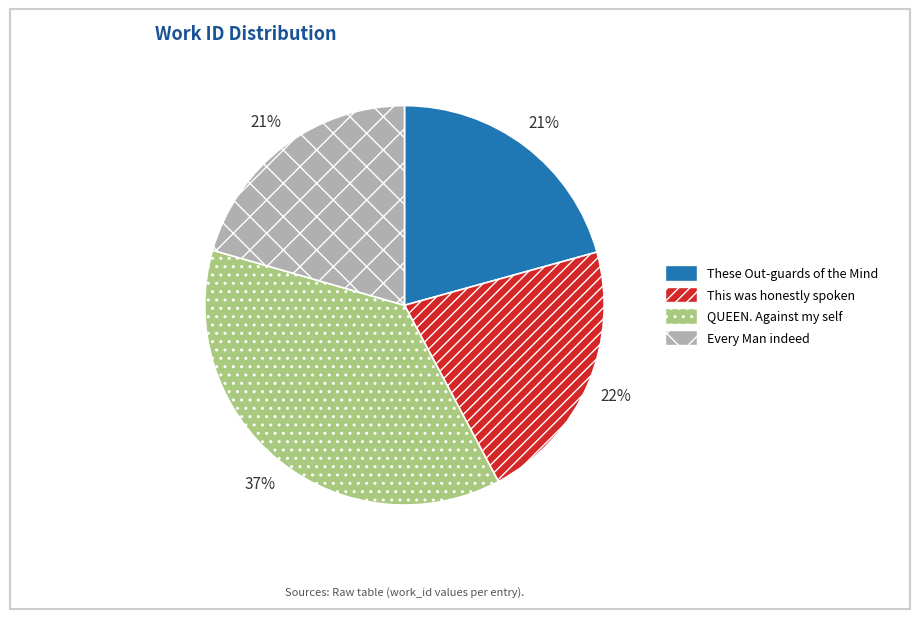

True or false: Every Man indeed accounts for 32% of the total.

False